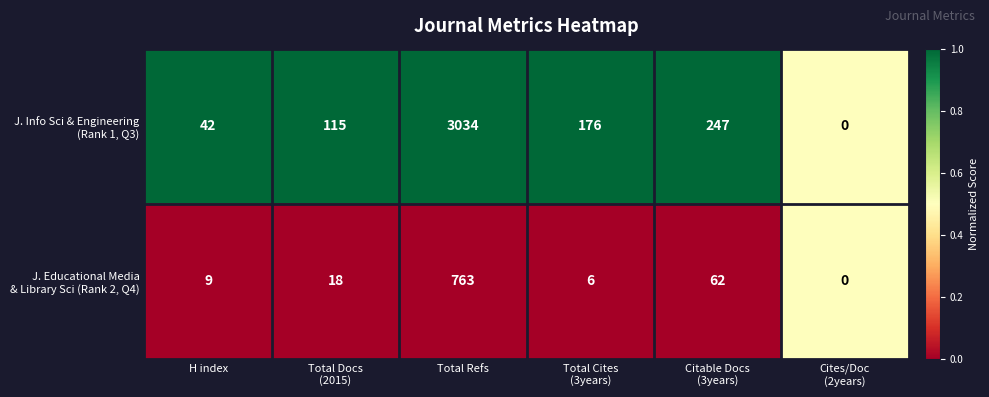

At which category is the sum across all series the highest?

Total Refs